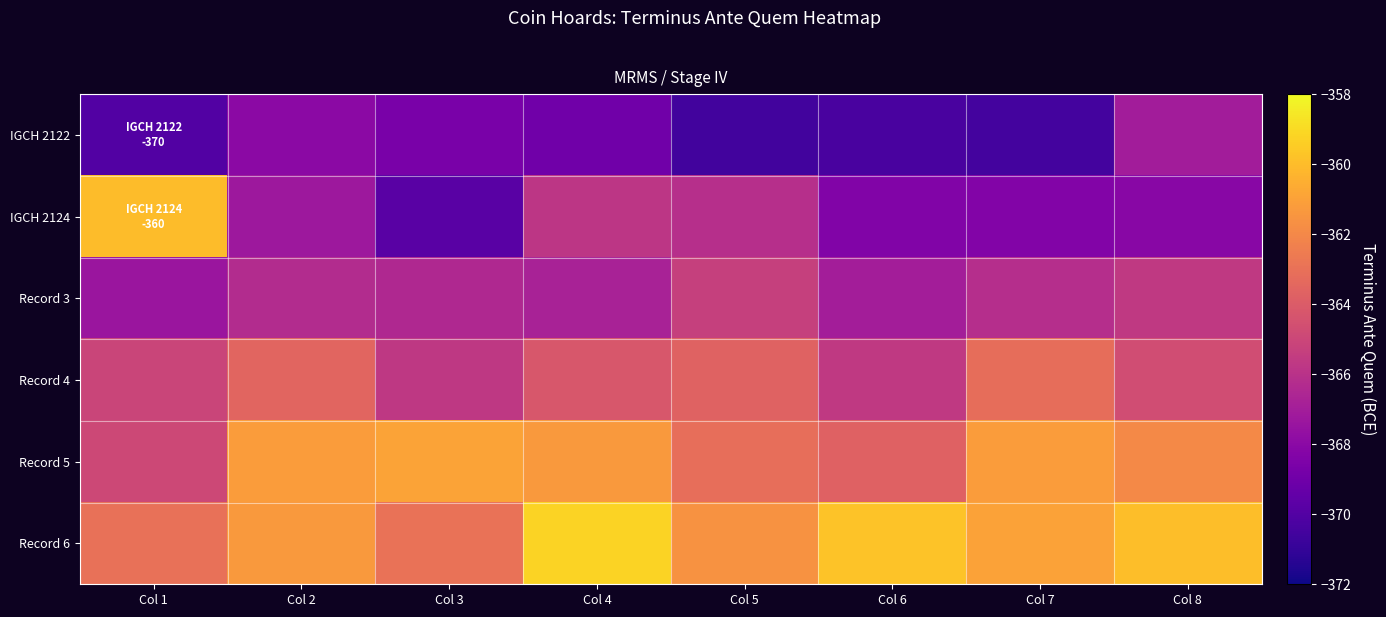

Reading left to right, transcribe all the data shown in this chart.

IGCH 2122: Col 1=-370.0	Col 2=-368.0	Col 3=-368.6	Col 4=-369.0	Col 5=-370.5	Col 6=-370.3	Col 7=-370.5	Col 8=-367.0
IGCH 2124: Col 1=-360.0	Col 2=-367.3	Col 3=-369.8	Col 4=-365.8	Col 5=-366.1	Col 6=-368.4	Col 7=-368.3	Col 8=-368.1
Record 3: Col 1=-367.4	Col 2=-366.3	Col 3=-366.4	Col 4=-366.8	Col 5=-365.3	Col 6=-367.0	Col 7=-366.2	Col 8=-365.6
Record 4: Col 1=-365.1	Col 2=-363.5	Col 3=-365.7	Col 4=-364.2	Col 5=-363.7	Col 6=-365.6	Col 7=-363.2	Col 8=-364.7
Record 5: Col 1=-364.9	Col 2=-361.2	Col 3=-360.9	Col 4=-361.3	Col 5=-363.1	Col 6=-363.7	Col 7=-361.2	Col 8=-361.9
Record 6: Col 1=-363.0	Col 2=-361.3	Col 3=-362.9	Col 4=-359.2	Col 5=-361.6	Col 6=-359.8	Col 7=-361.0	Col 8=-359.9